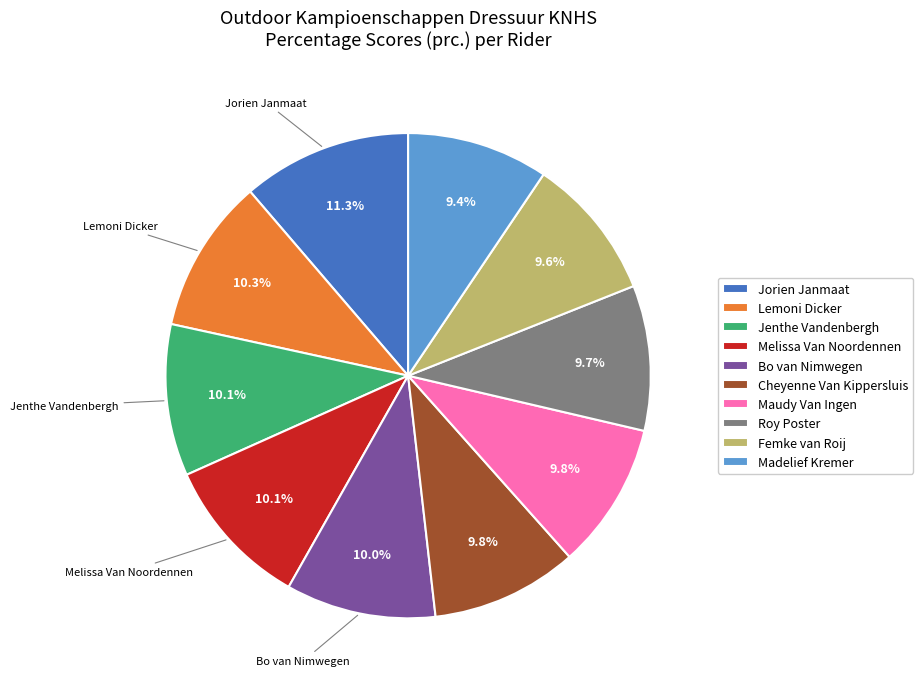

What percentage is NOT represented by Maudy Van Ingen?

90.2%